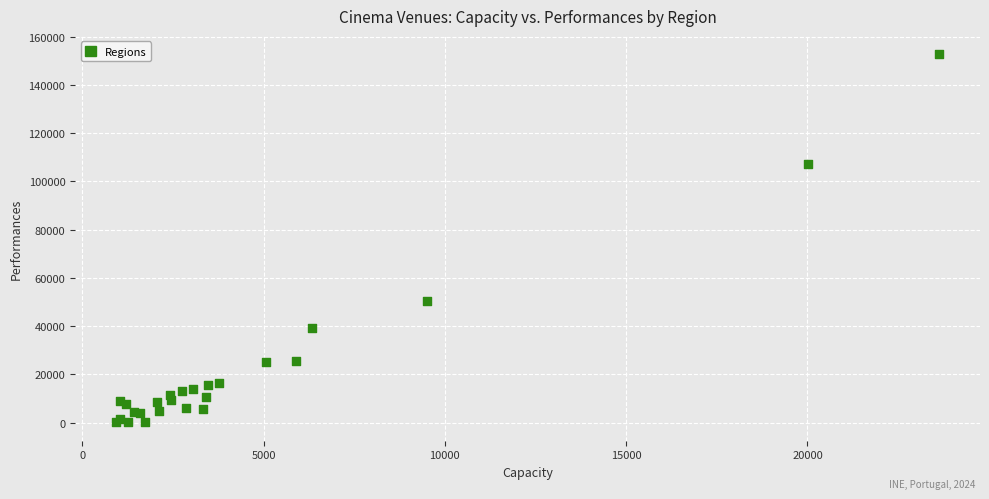

What Y value in the scatter plot is closest to 76385?

50501